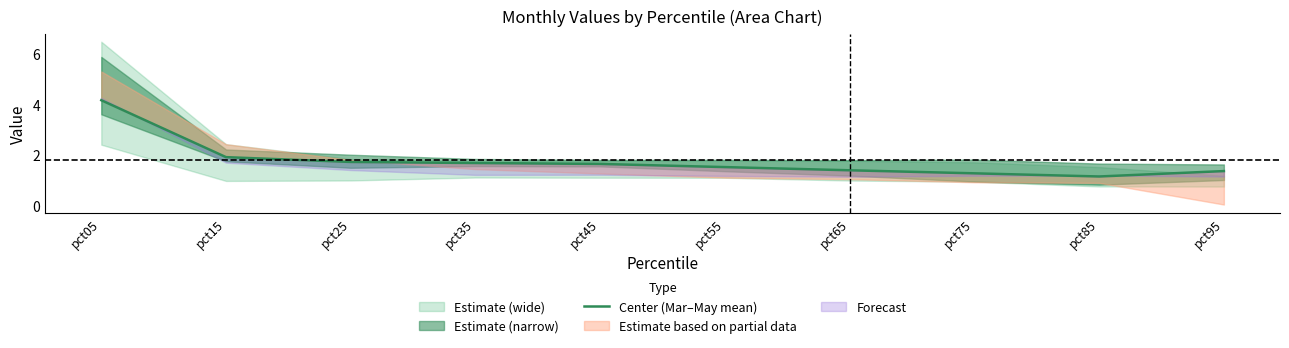

Reading left to right, list all the values displayed in this chart.

4.2	1.9	1.7	1.7	1.7	1.5	1.4	1.3	1.2	1.4